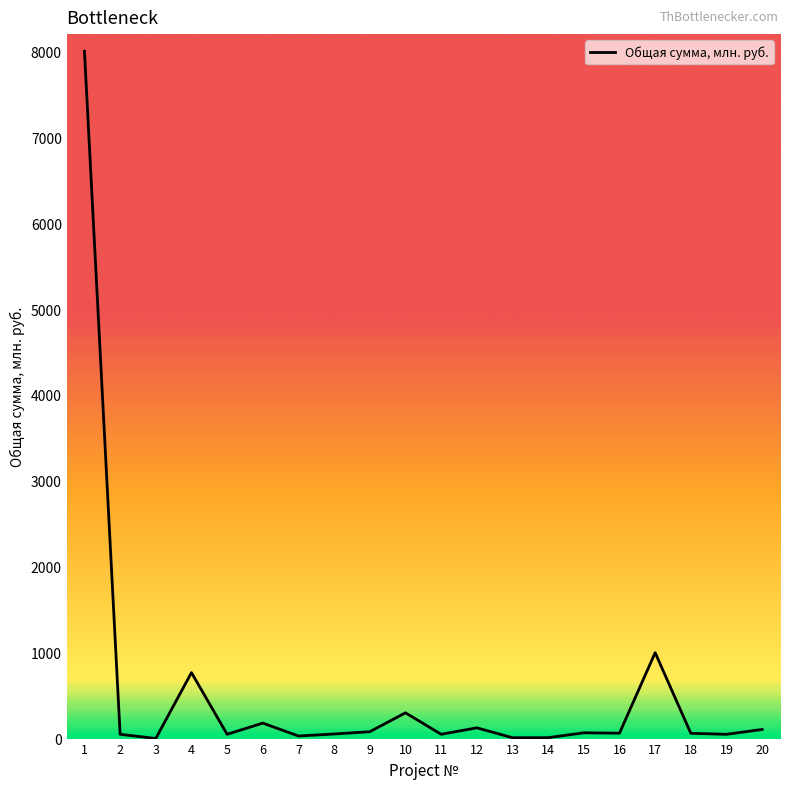

What is the average value?

552.8